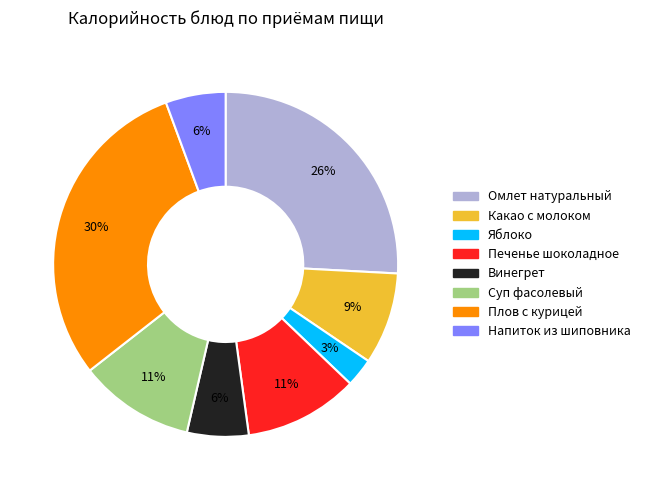

How many slices are in this pie chart?

8